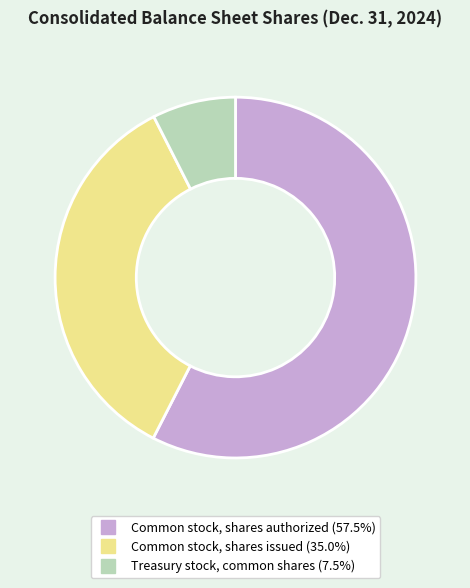

Is there a majority slice in this chart?

Yes